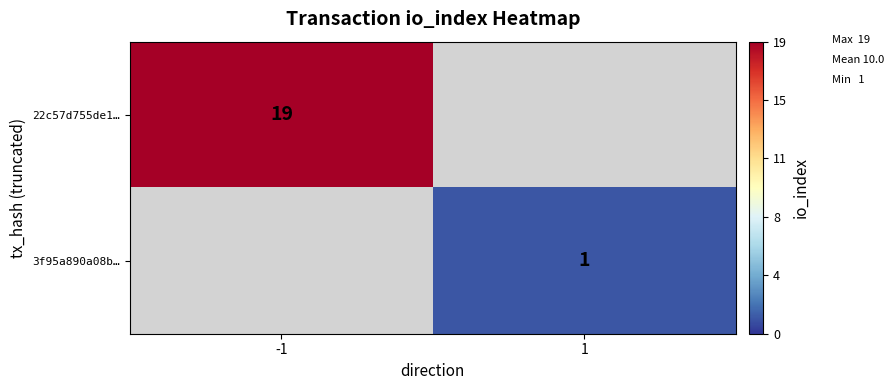

Which category has the highest value across all series?

-1